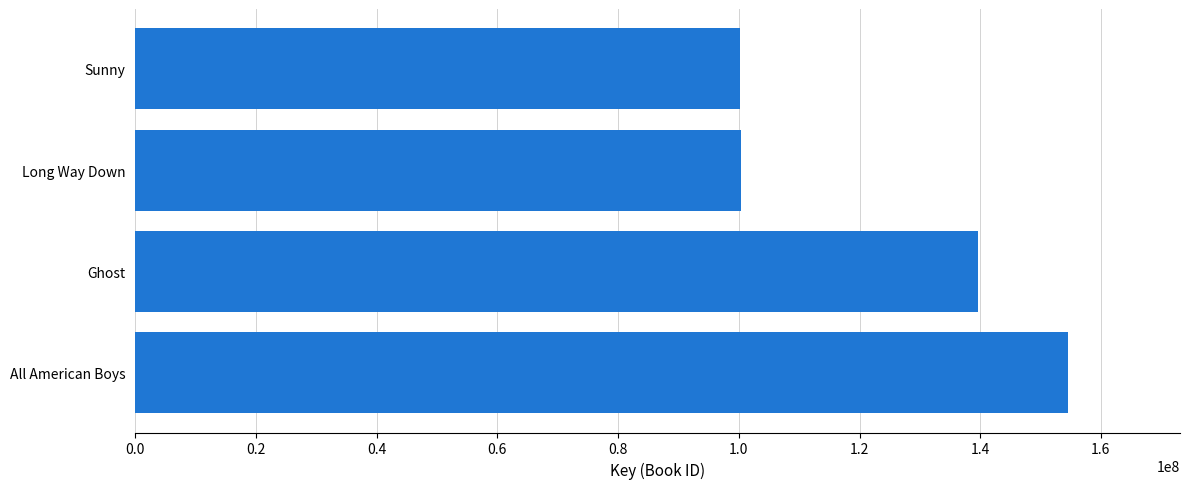

Is it true that the value at Long Way Down is 100356512?

True